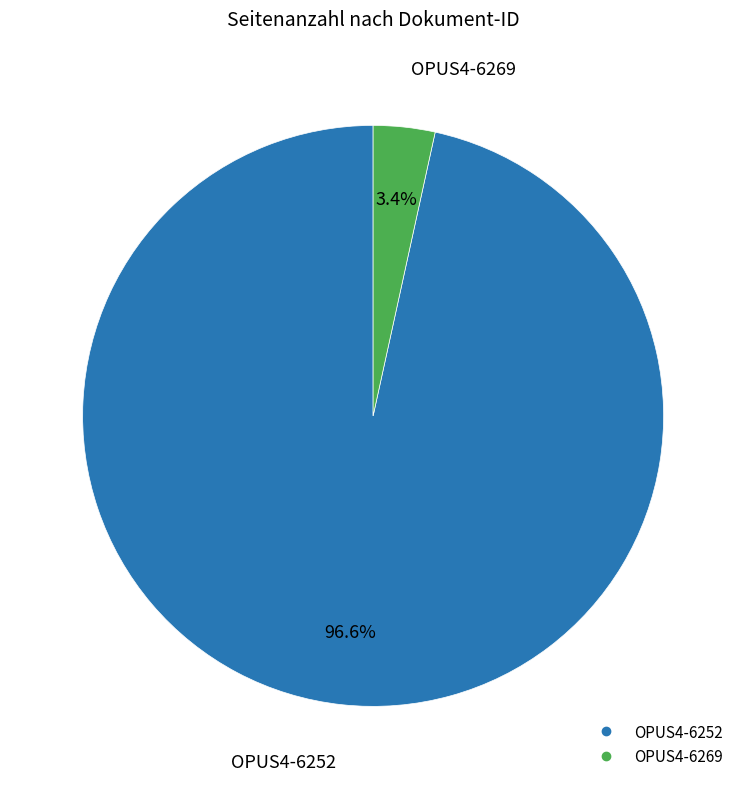

To the nearest percent, what is the difference between the largest and smallest slice percentages?

93%